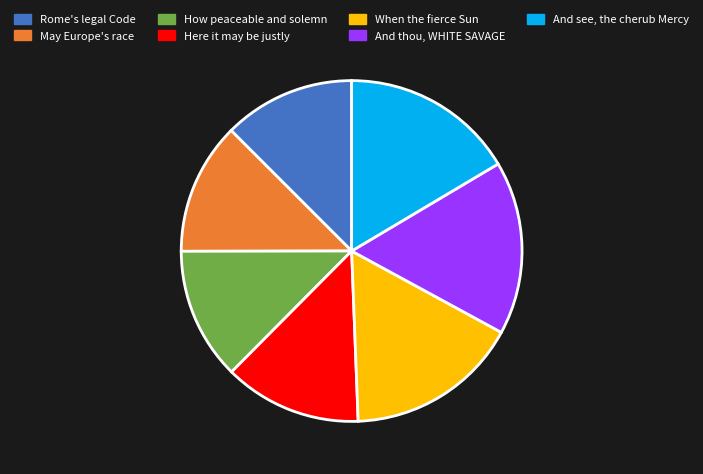

Combined, do When the fierce Sun and Rome's legal Code account for over 50%?

No